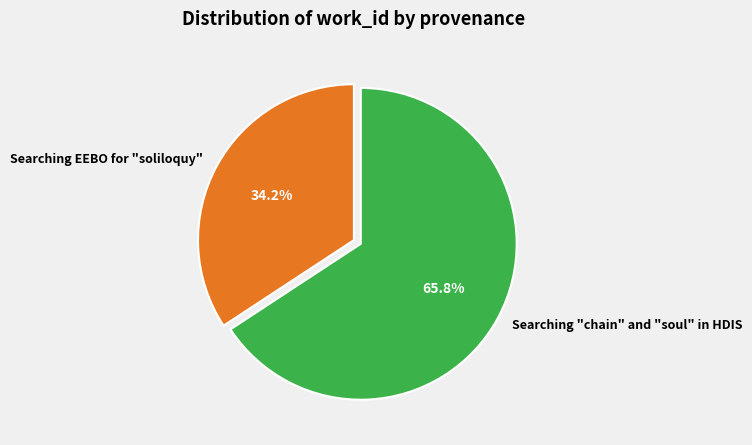

How many slices are in this pie chart?

2